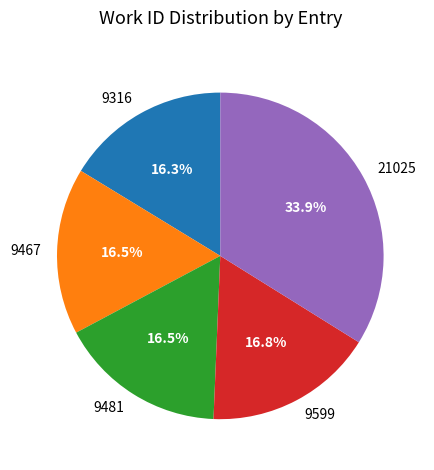

What portion of the pie excludes 9481?

83.5%